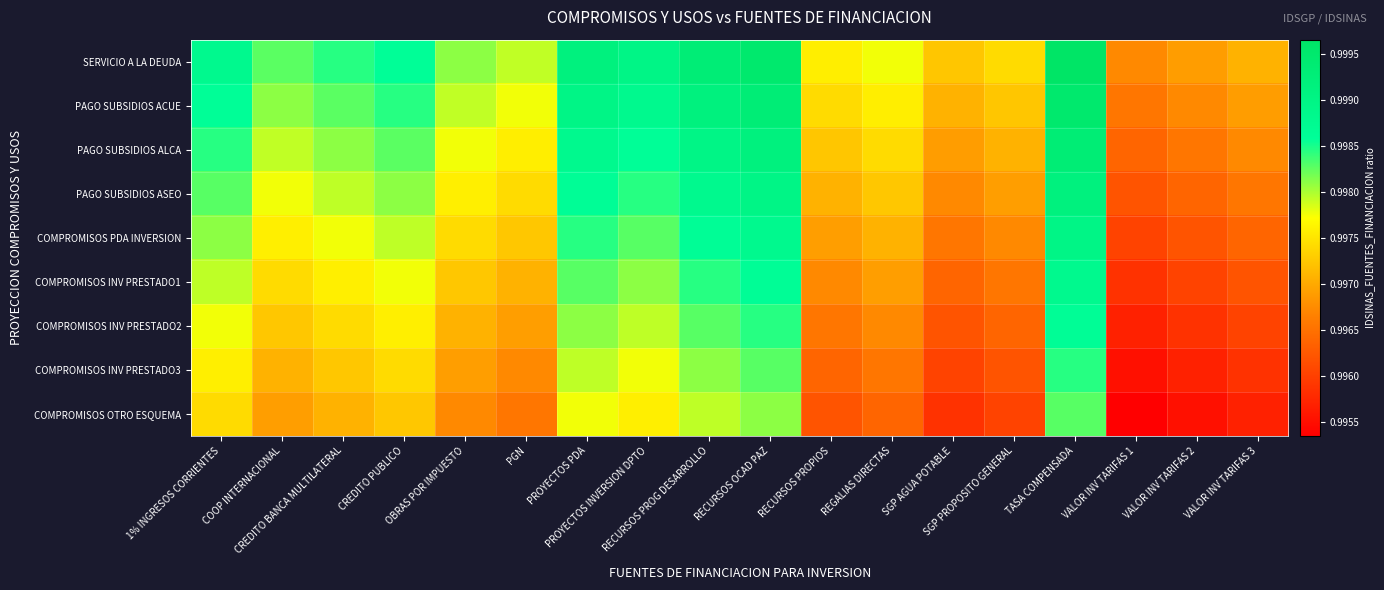

List the series in order of their peak value, lowest first.

COMPROMISOS OTRO ESQUEMA, COMPROMISOS INV PRESTADO3, COMPROMISOS INV PRESTADO2, COMPROMISOS INV PRESTADO1, COMPROMISOS PDA INVERSION, PAGO SUBSIDIOS ASEO, PAGO SUBSIDIOS ALCA, PAGO SUBSIDIOS ACUE, SERVICIO A LA DEUDA